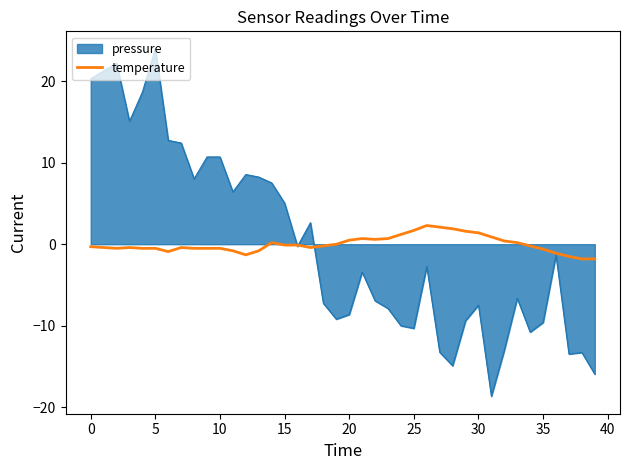

Which series has the largest range (max minus min)?

pressure